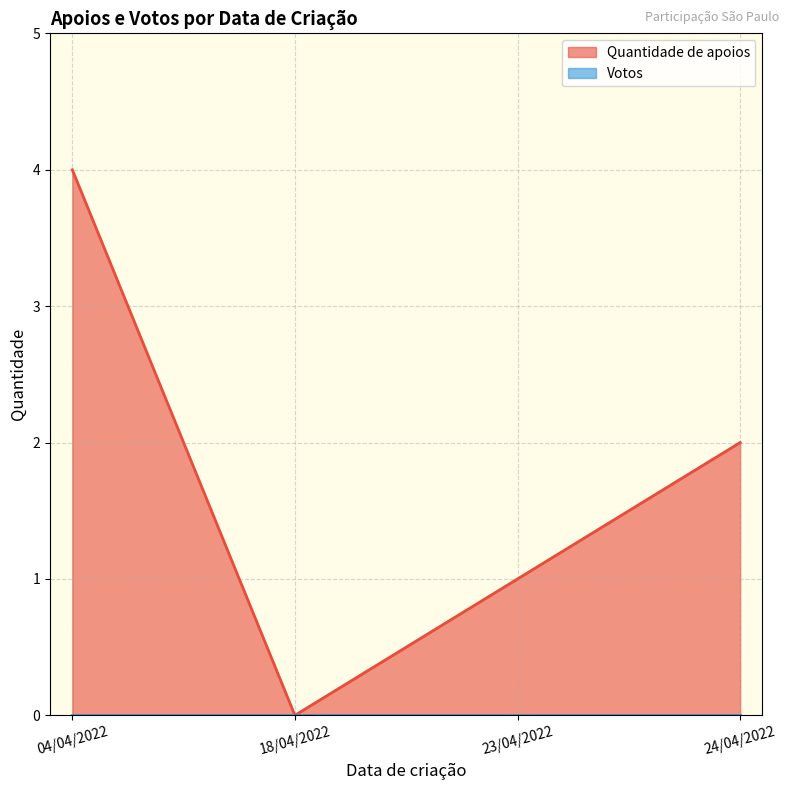

What is the sum of the values at 04/04/2022 and 18/04/2022?

4